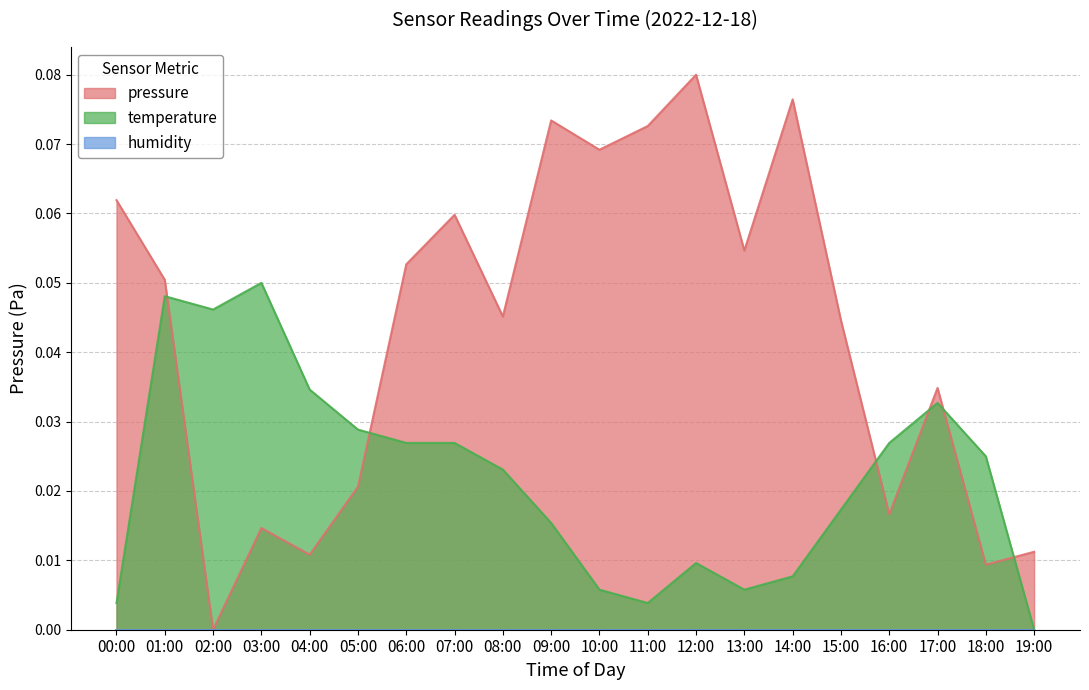

In pressure, how many points are lower than both neighbors (excluding endpoints)?

7